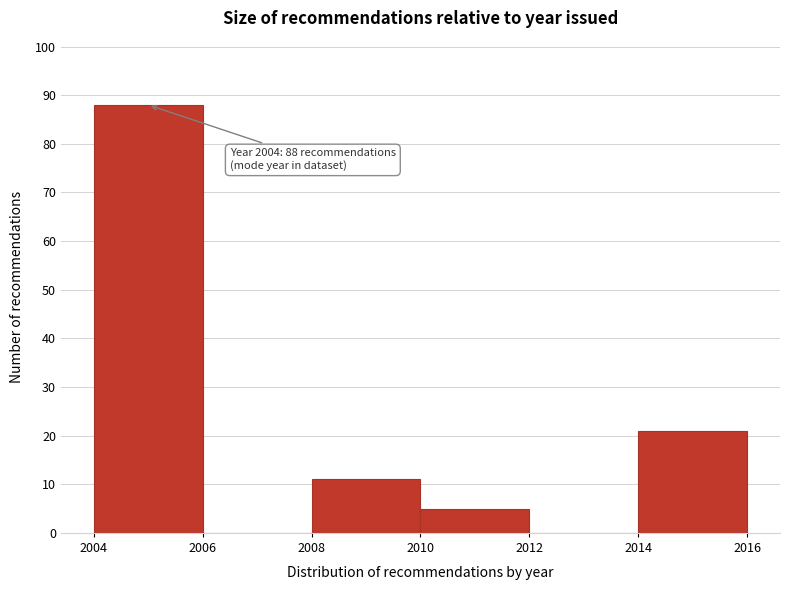

Over which range of the x-axis is the bar tallest?

2004 to 2006